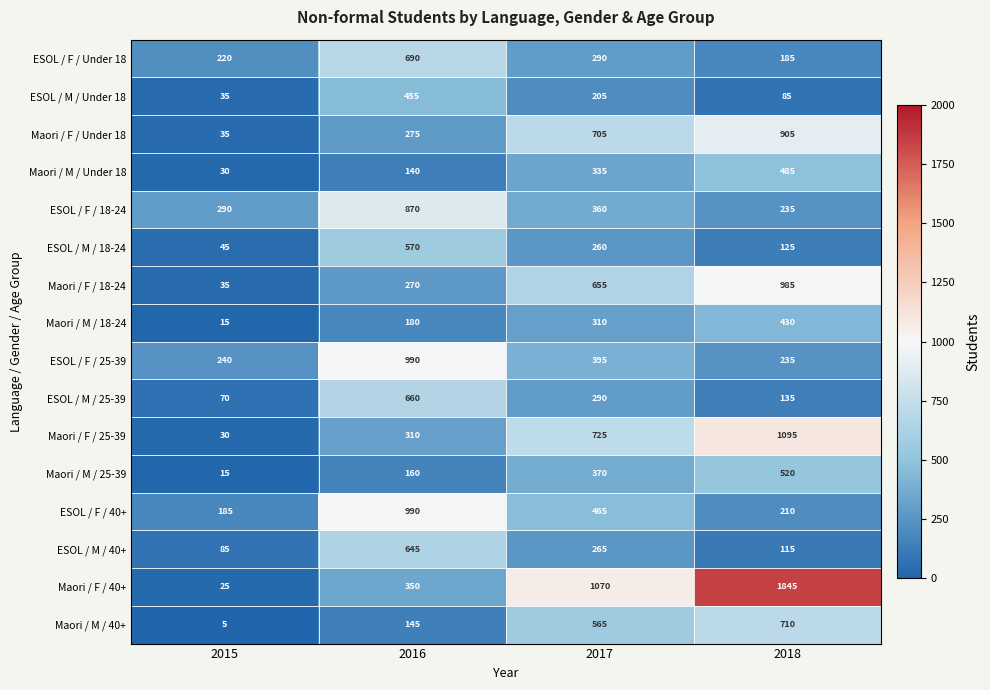

At how many categories does at least one series exceed 967?

3